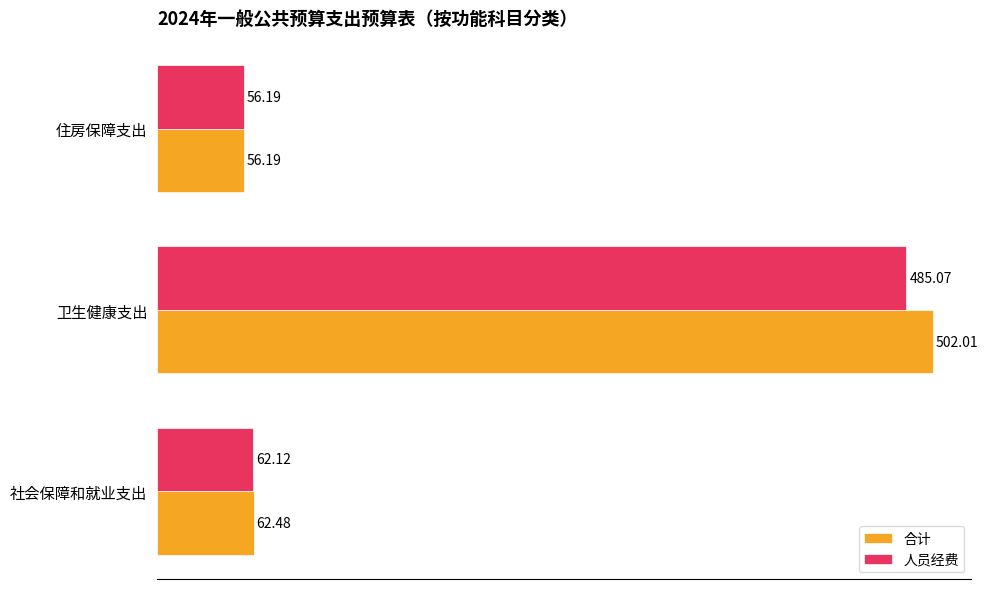

Which series has the largest range (max minus min)?

合计